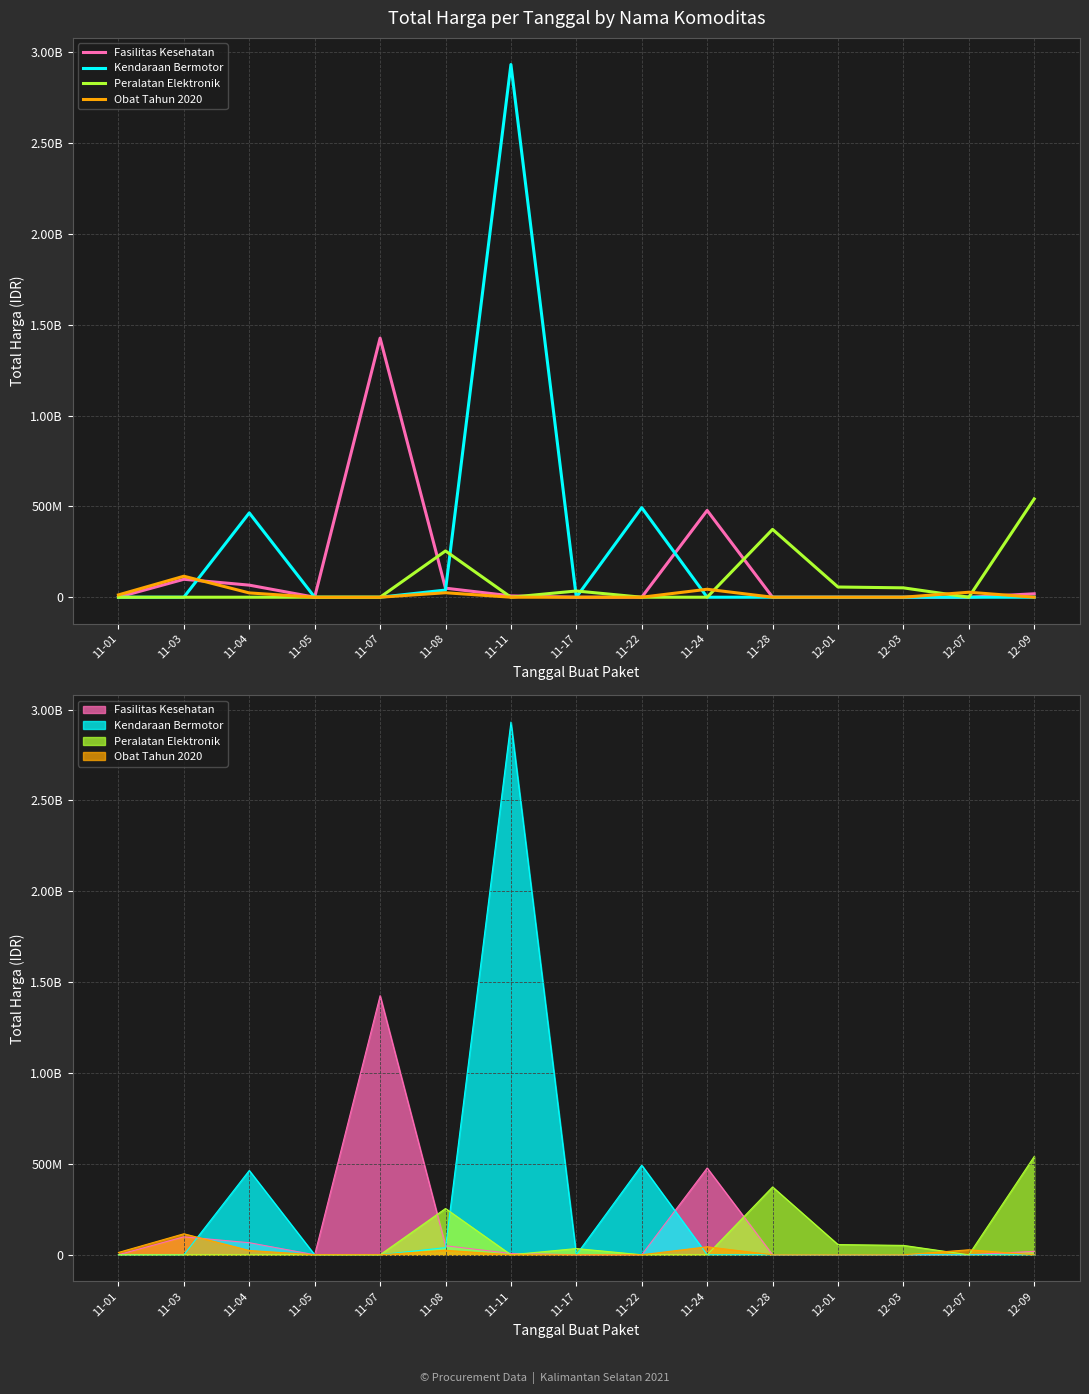

What is the value of the Fasilitas Kesehatan point at the 5th from the left?

1425867900